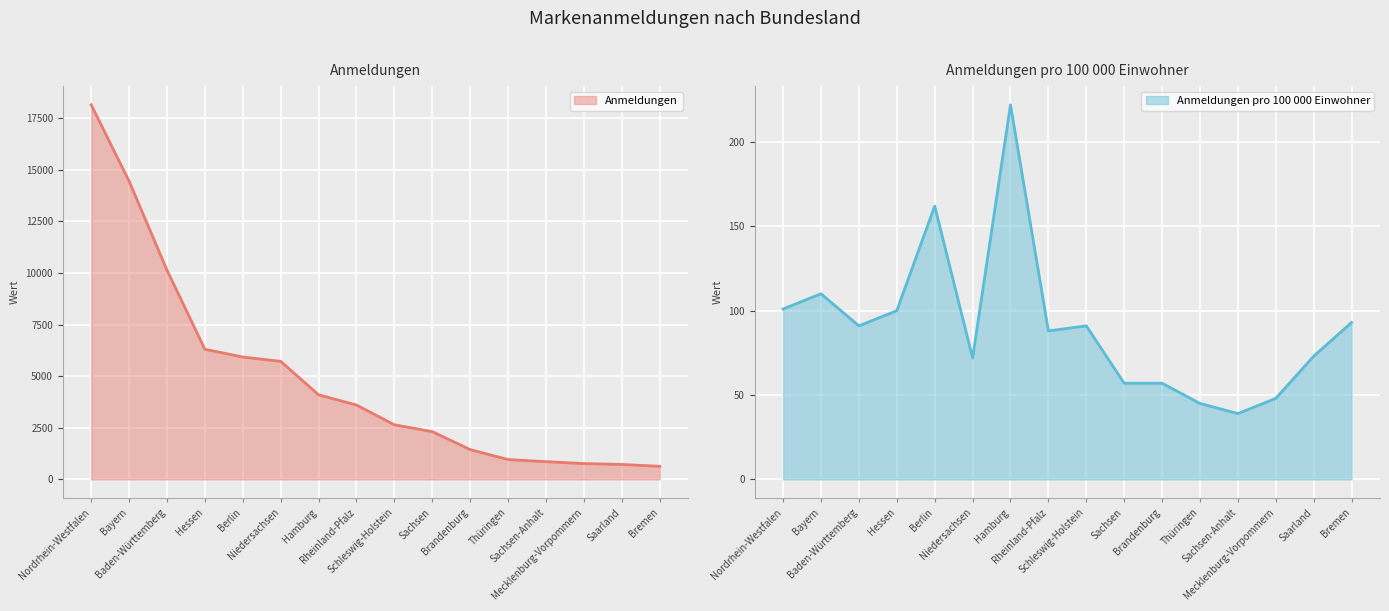

What is the approximate value of Anmeldungen pro 100 000 Einwohner at Schleswig-Holstein, to the nearest 5?

90